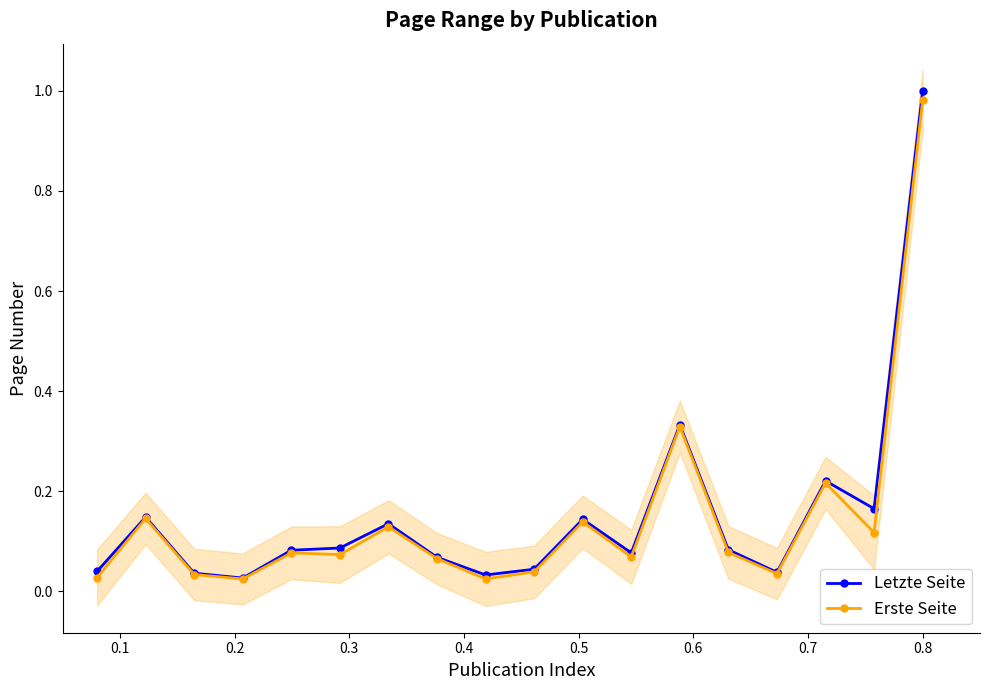

True or false: Erste Seite and Letzte Seite cross at least once.

False